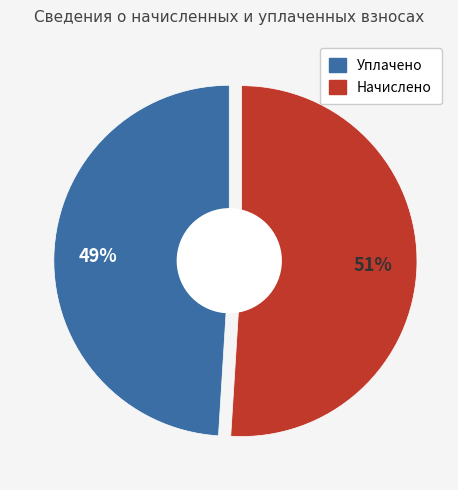

To the nearest percent, what is the difference between the Начислено and Уплачено slice percentages?

2%